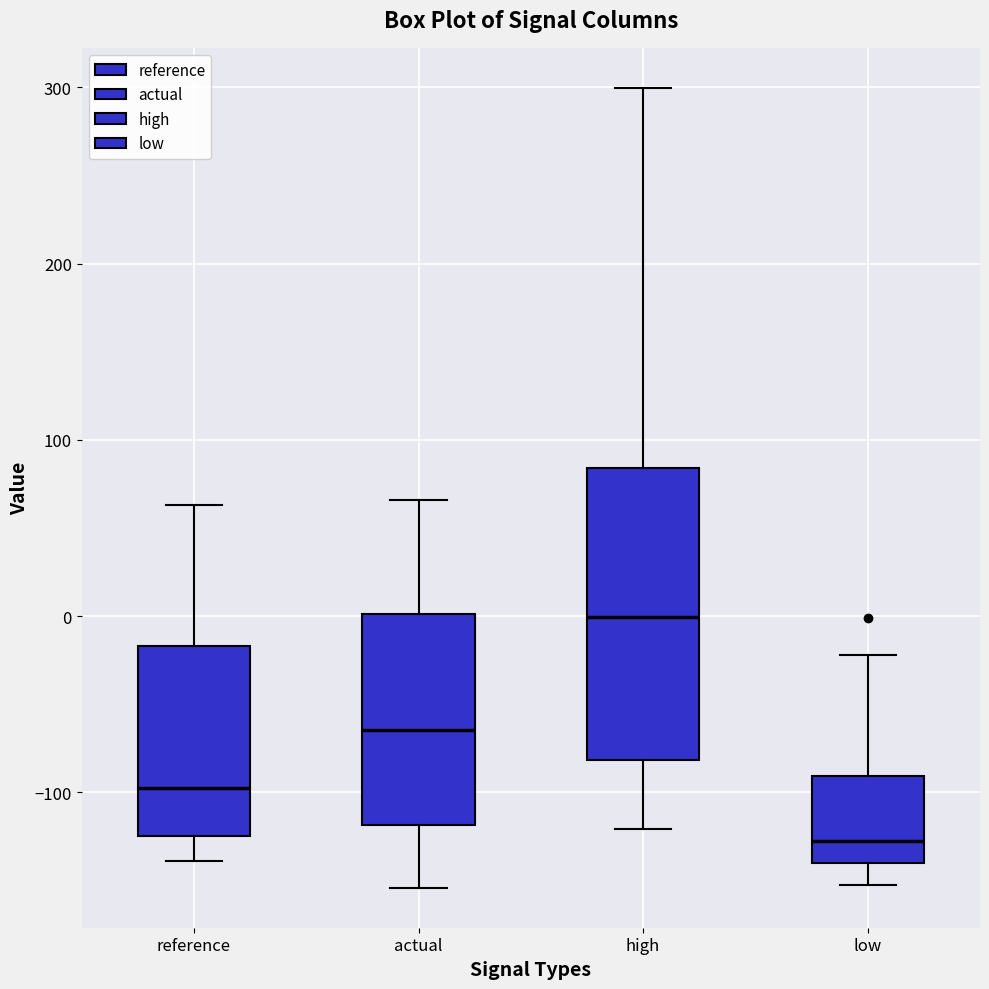

Where does the upper whisker of the box for actual end on the y-axis? The values are not printed on the chart, so give them approximately, as read against the axis.

70